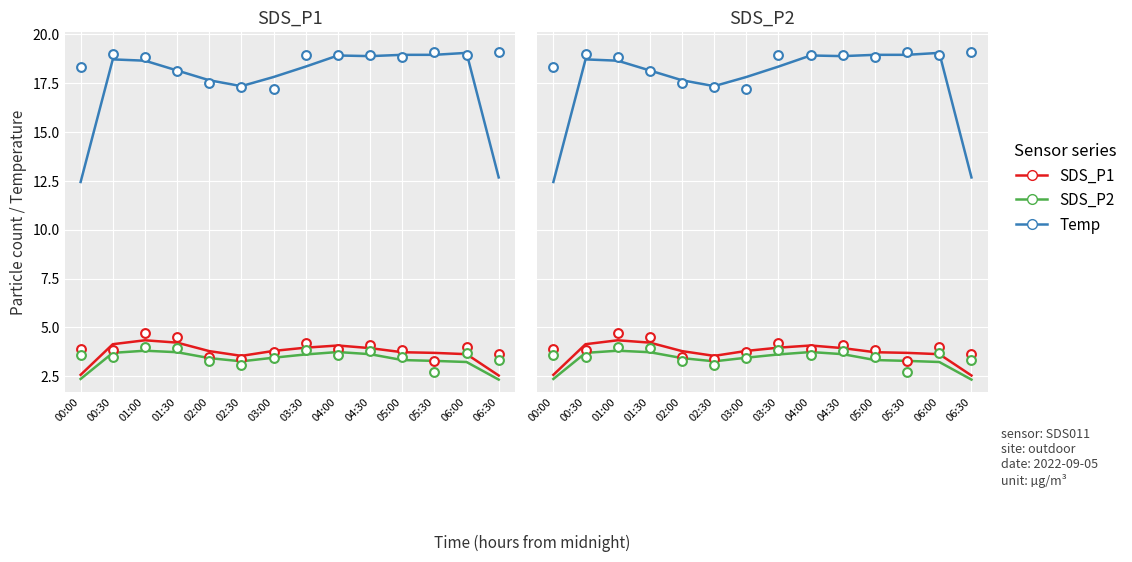

What is the total value across all series at 03:30?

25.9